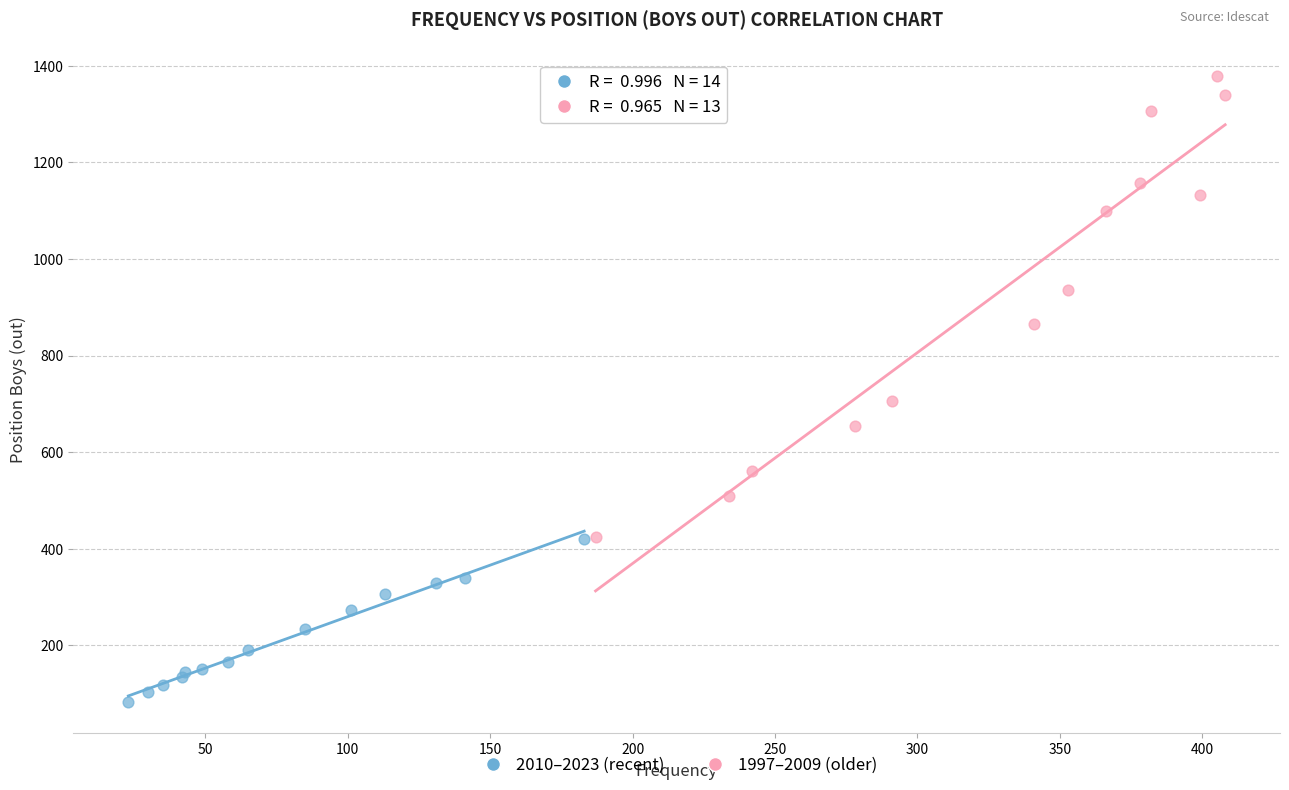

Which series reaches the maximum Y coordinate?

1997–2009 (older)